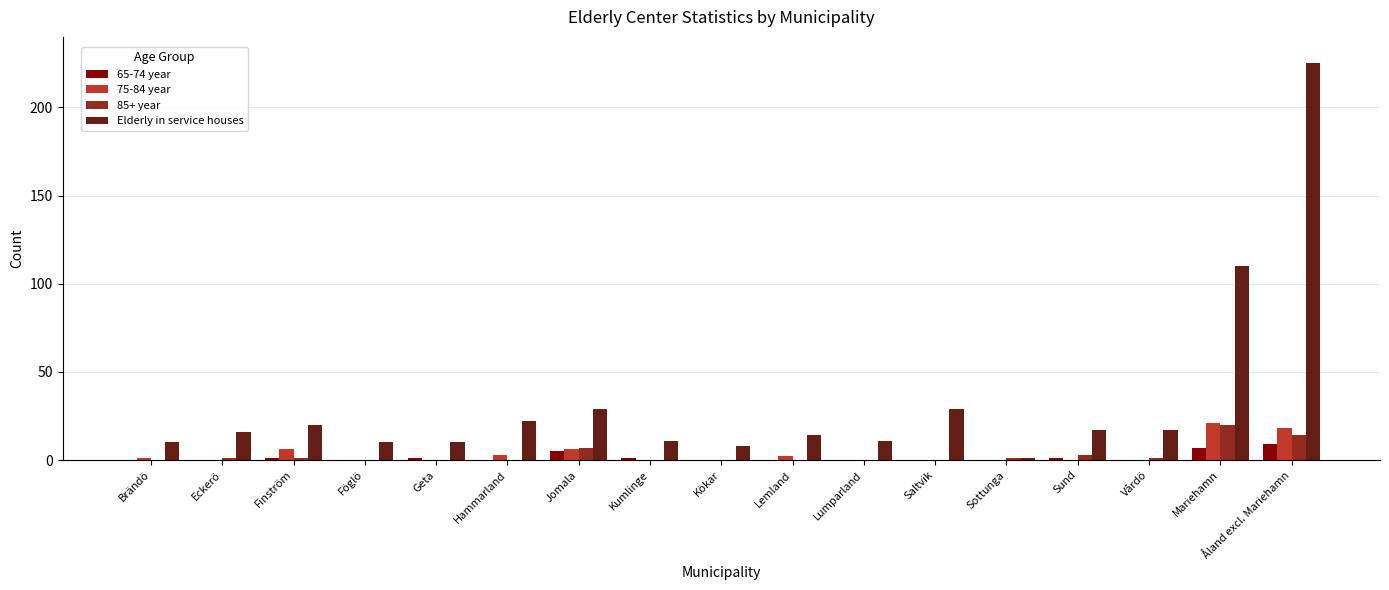

How many groups of bars are there?

17